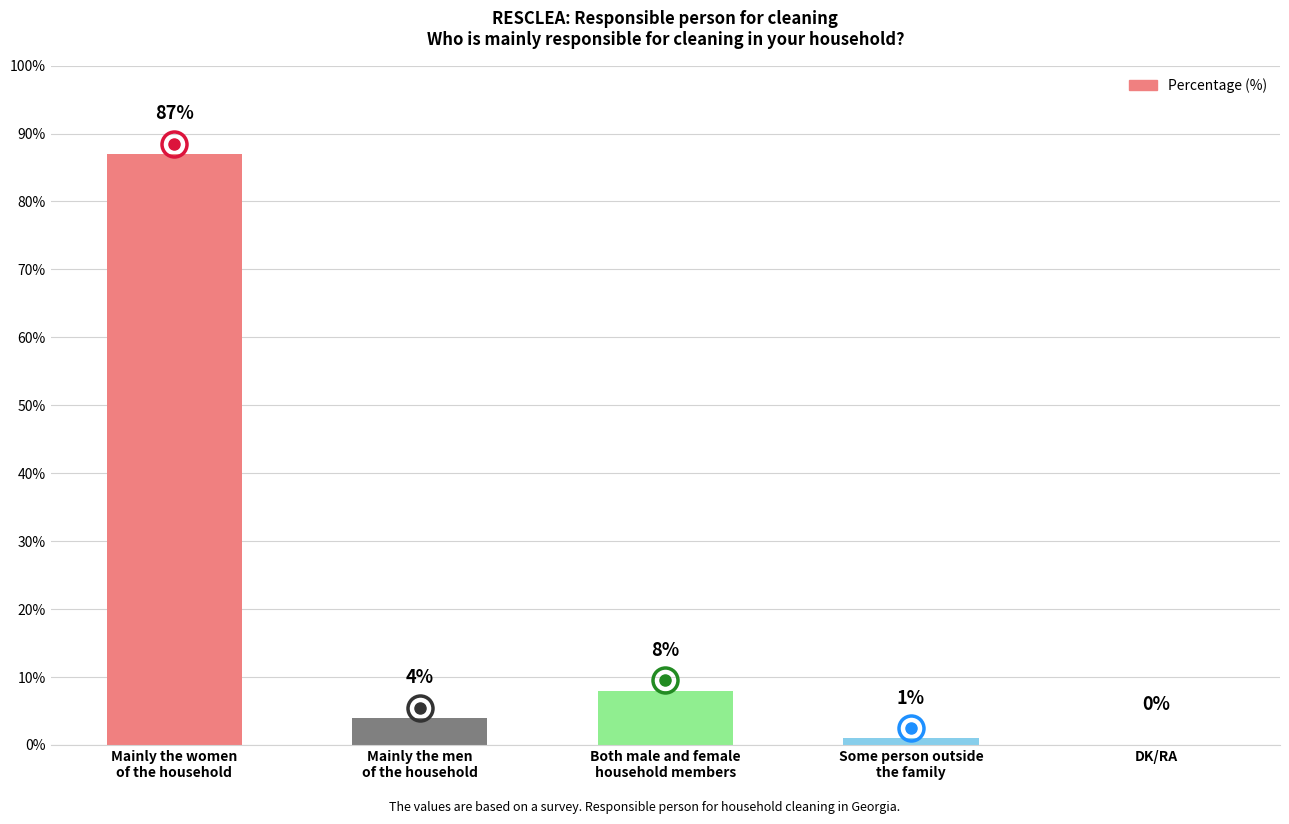

What is the maximum value shown in the chart?

87